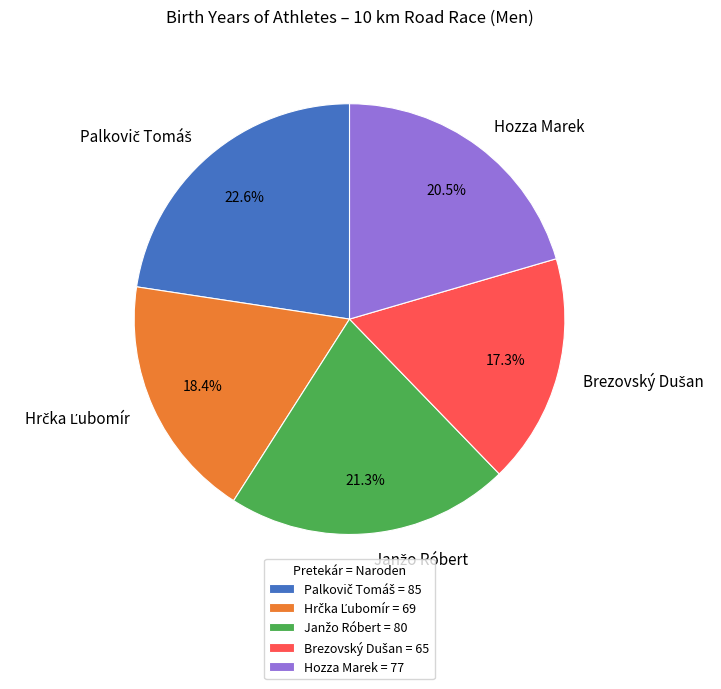

Count the number of slices in the pie.

5